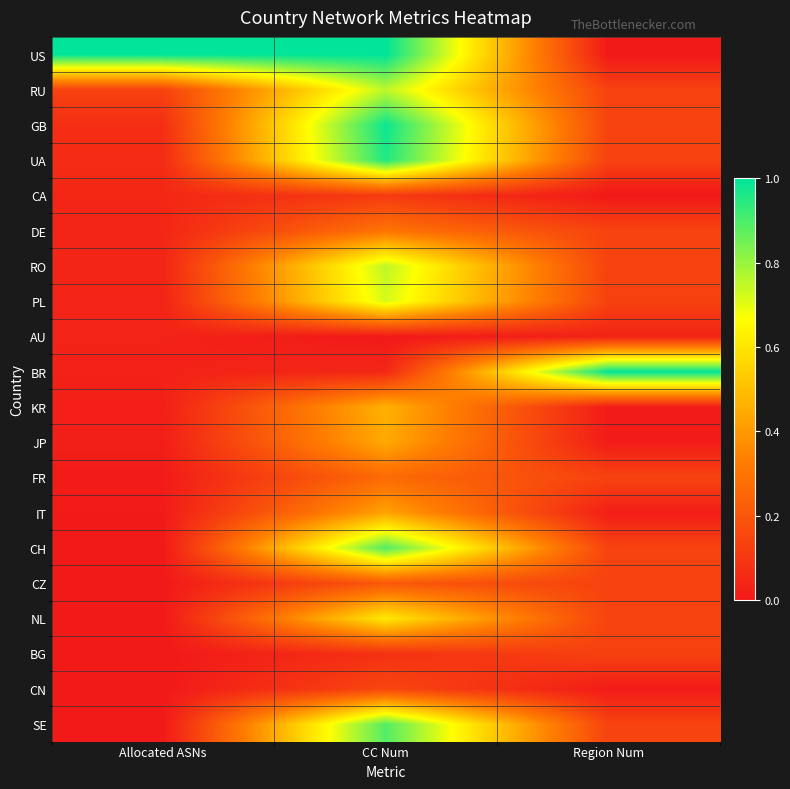

What is the maximum value shown in the chart?

1.0